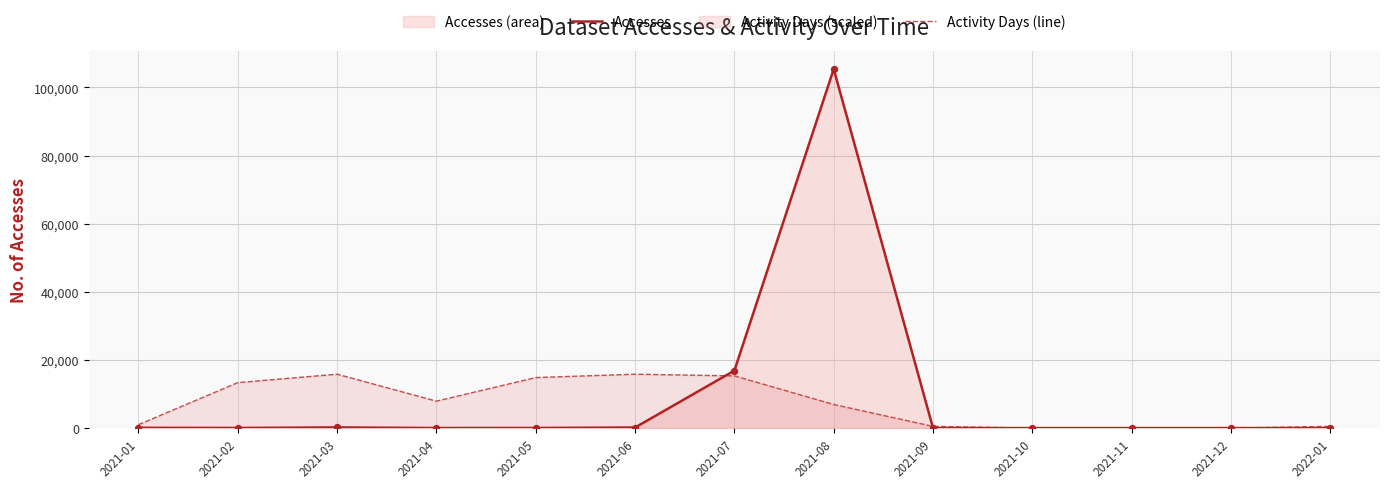

Which series has the largest total across all categories?

Accesses